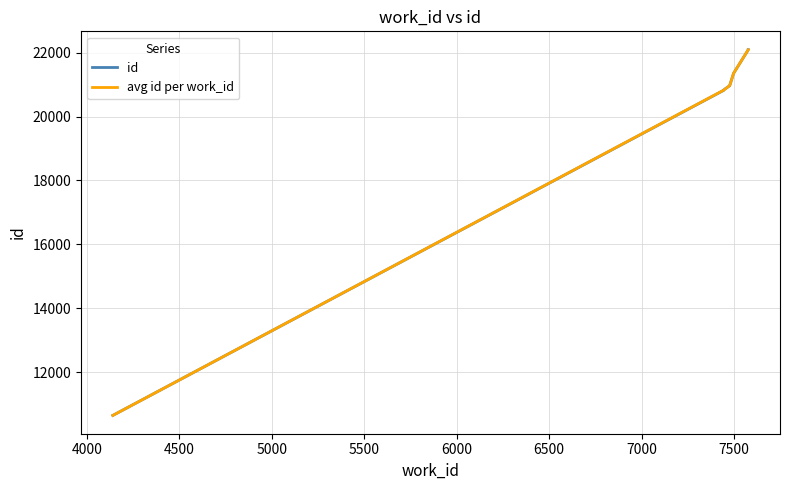

What is the minimum value shown in the chart?

10654